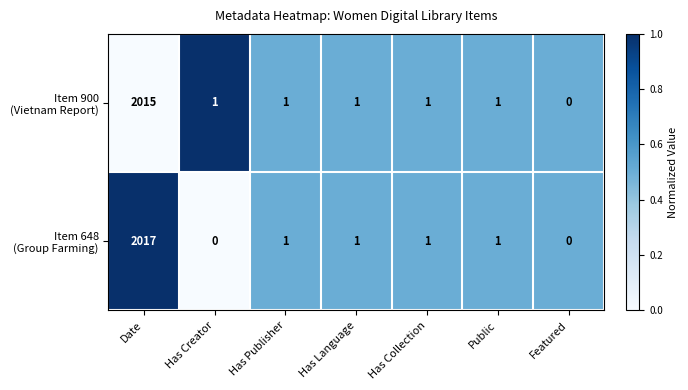

How many categories are shown in the chart?

7